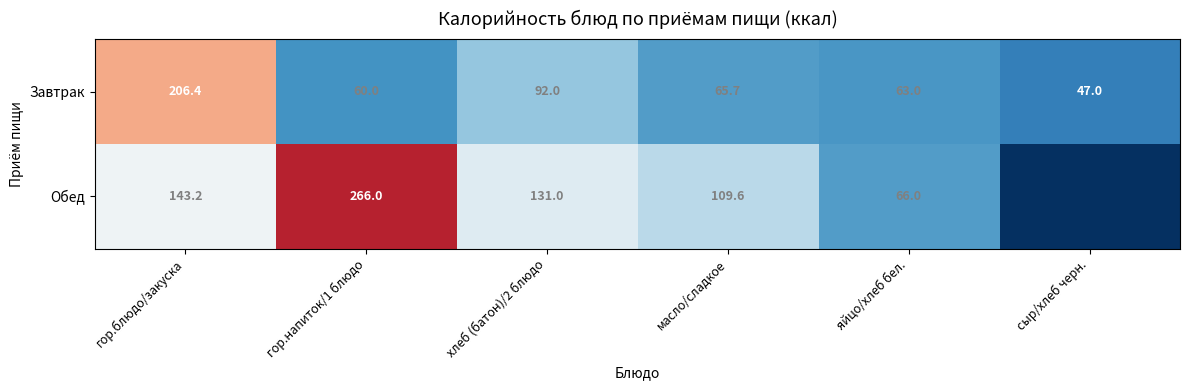

At яйцо/хлеб бел., list the series in order from largest to smallest.

Обед, Завтрак